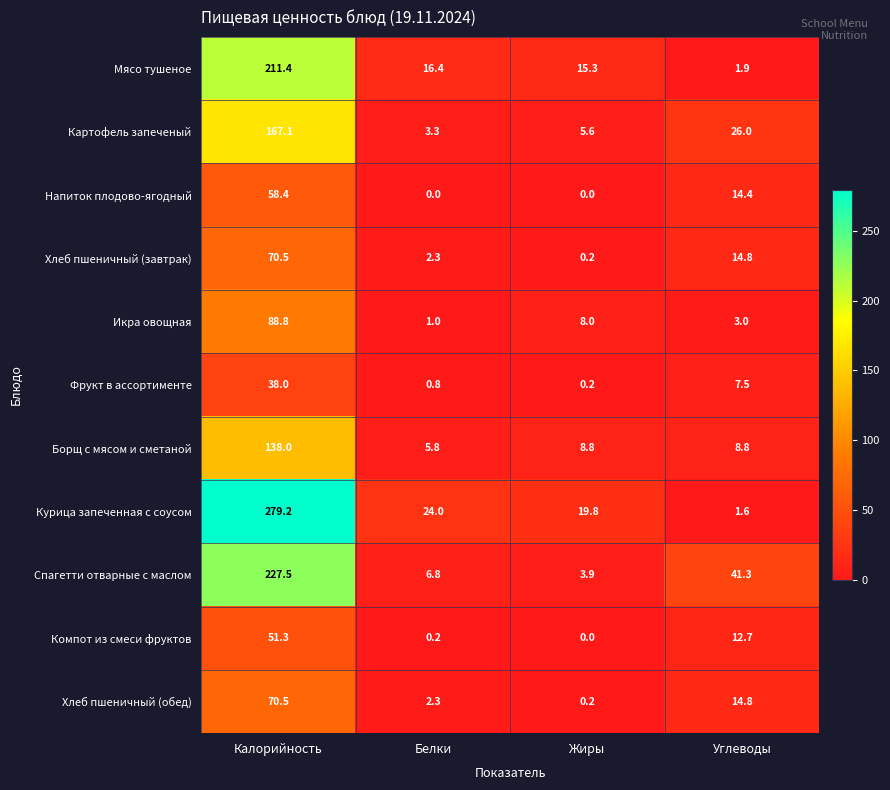

Which series has the widest spread of values?

Курица запеченная с соусом